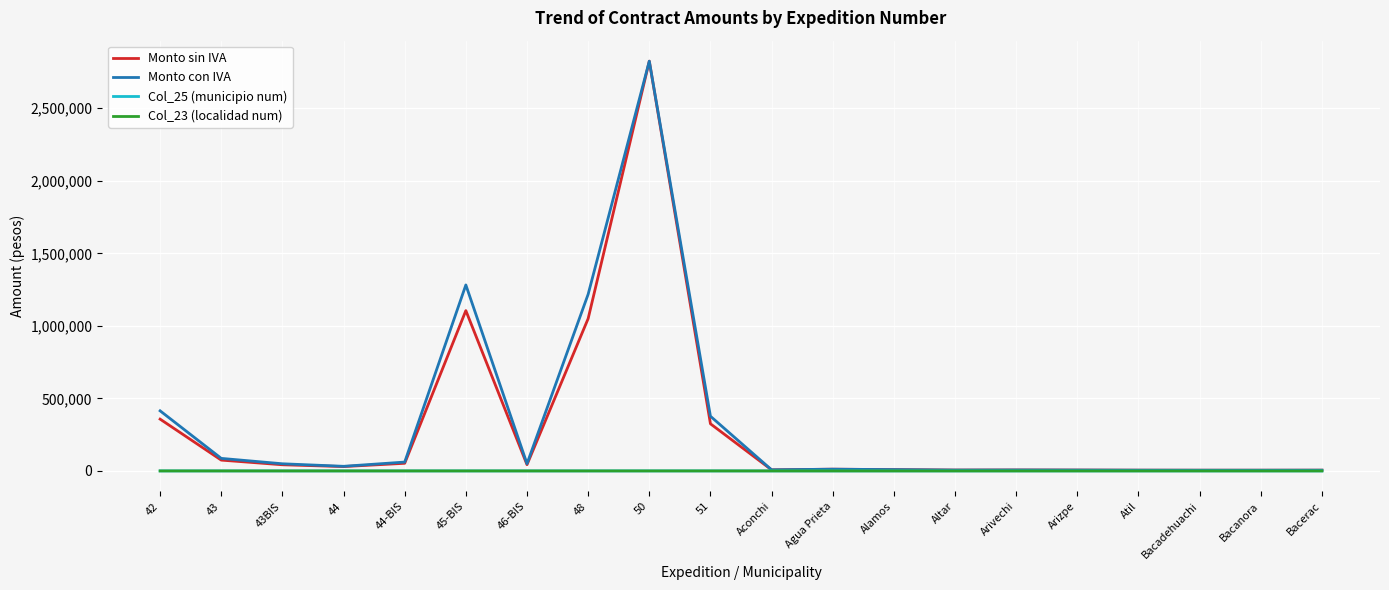

Which category has the highest value in the Monto con IVA series?

50